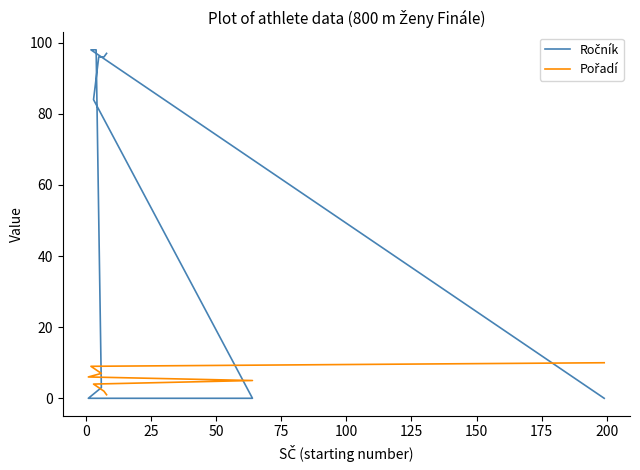

What are all the series names shown in the legend?

Ročník, Pořadí